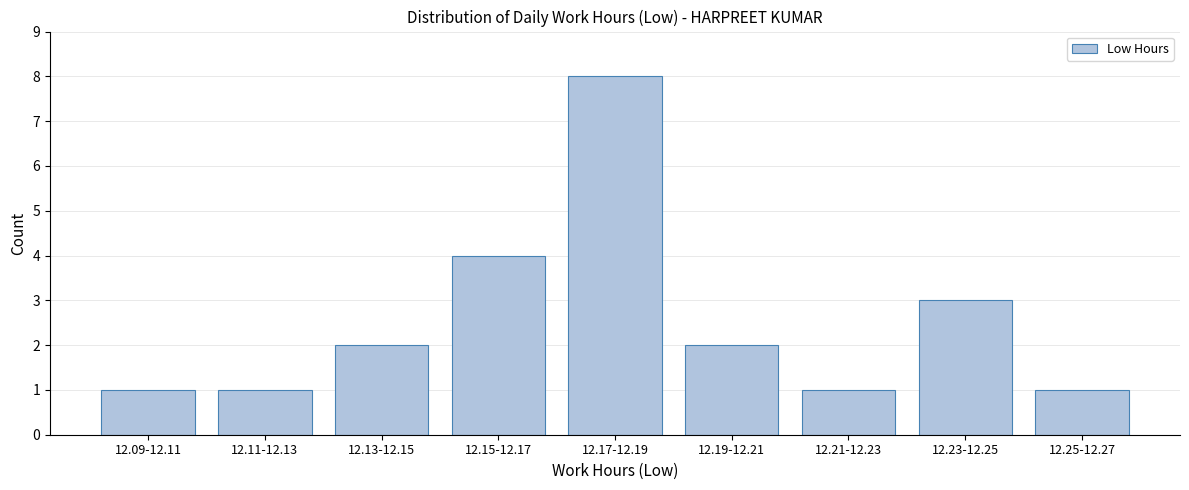

Reading right to left, extract all data points from this chart.

12.25-12.27=1	12.23-12.25=3	12.21-12.23=1	12.19-12.21=2	12.17-12.19=8	12.15-12.17=4	12.13-12.15=2	12.11-12.13=1	12.09-12.11=1